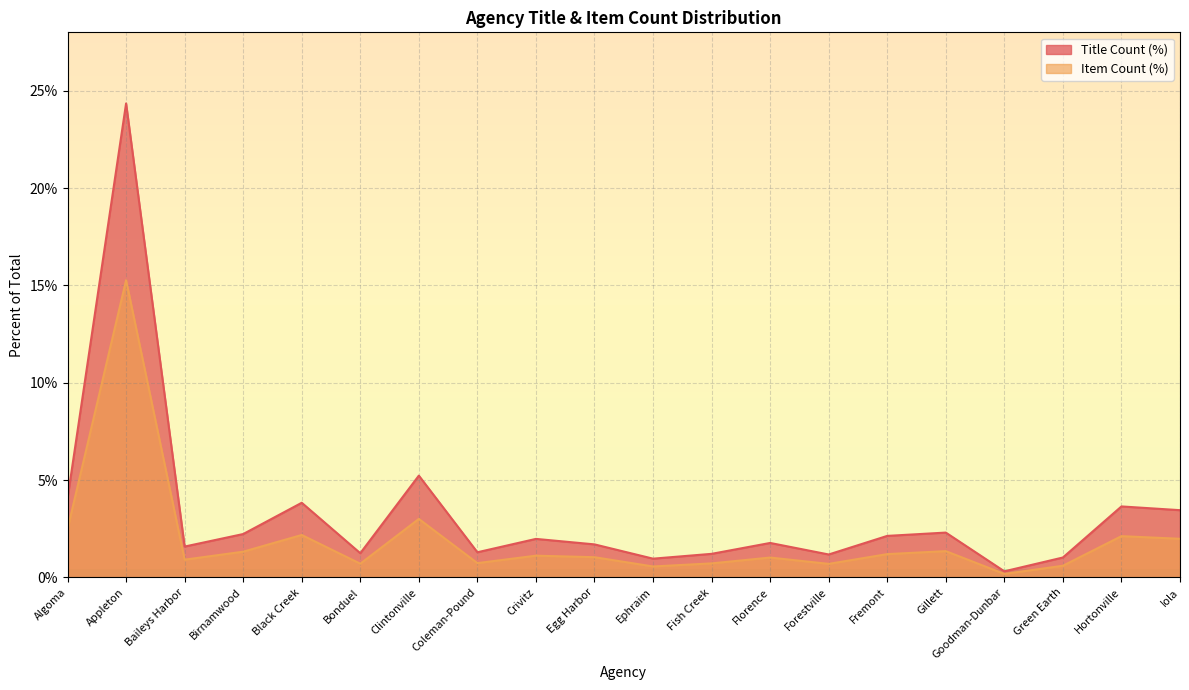

The Item Count (%) series shows 0.0 at Black Creek. True or false?

False